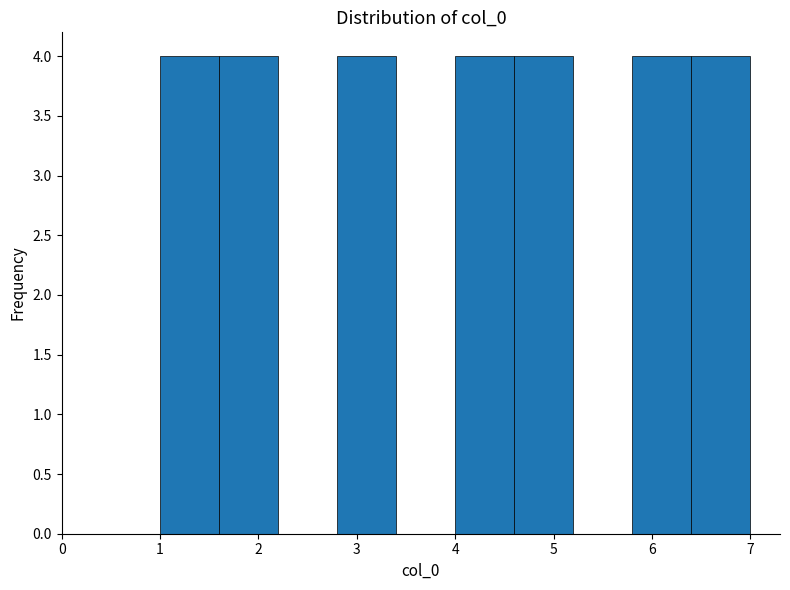

Reading left to right, transcribe this chart: for each bar, give the range it covers on the x-axis and its height. The values are not printed on the chart, so give them approximately, as read against the axis.

1.0 to 1.6: 4
1.6 to 2.2: 4
2.2 to 2.8: 0
2.8 to 3.4: 4
3.4 to 4.0: 0
4.0 to 4.6: 4
4.6 to 5.2: 4
5.2 to 5.8: 0
5.8 to 6.4: 4
6.4 to 7.0: 4